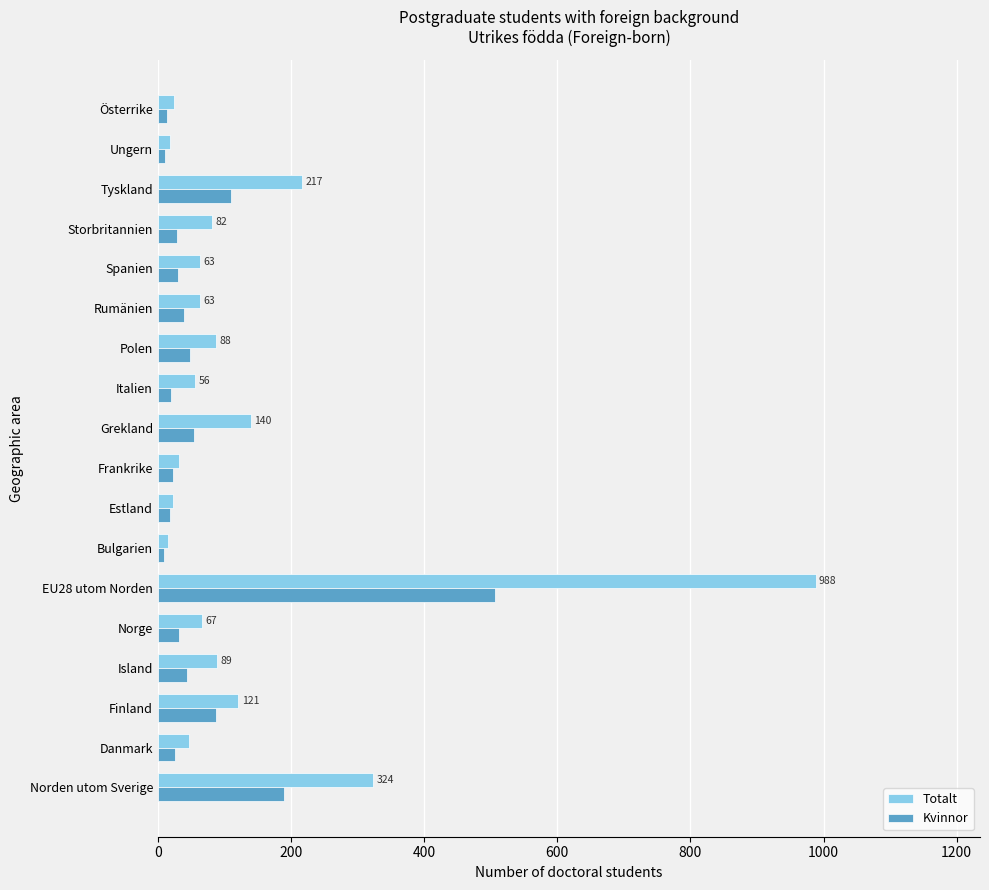

At which label is Kvinnor closest to 258?

Norden utom Sverige